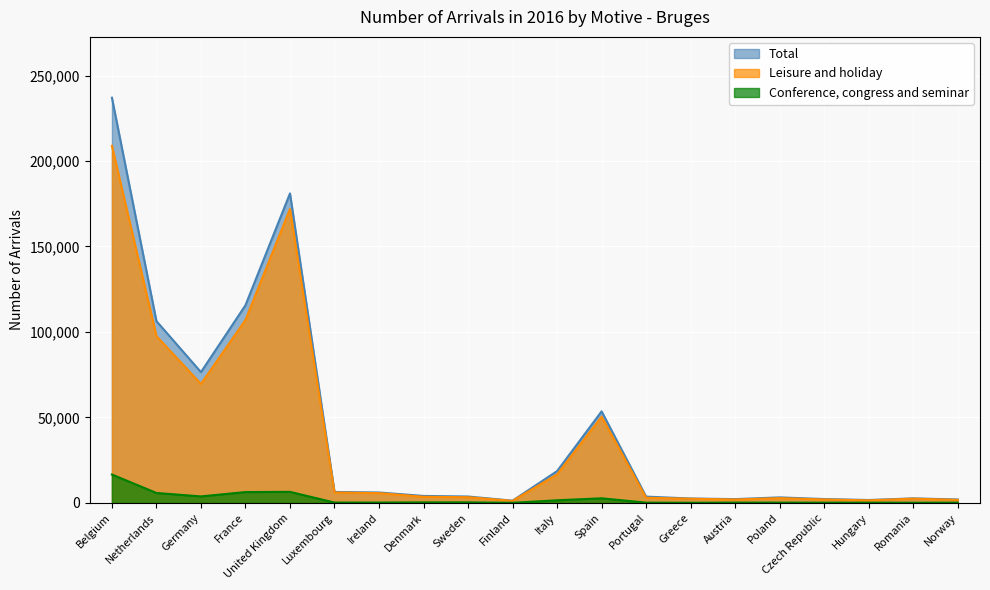

Does the chart display data point markers on the line(s)?

No